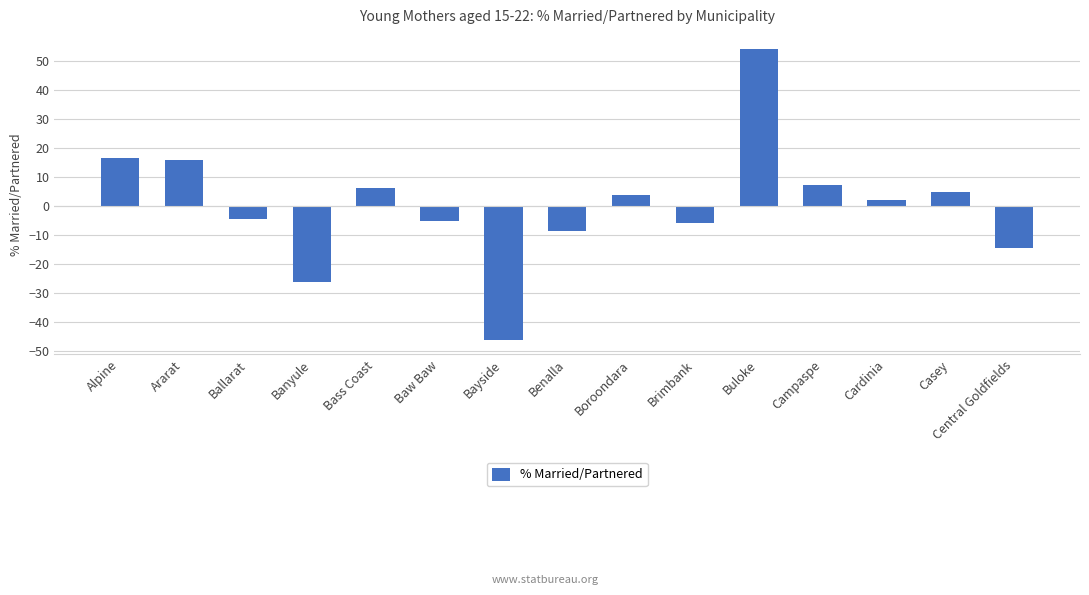

Reading left to right, list all the values displayed in this chart.

16.4	15.8	-4.5	-26.1	6.1	-5.0	-46.1	-8.6	3.9	-5.7	53.9	7.1	2.2	4.9	-14.5